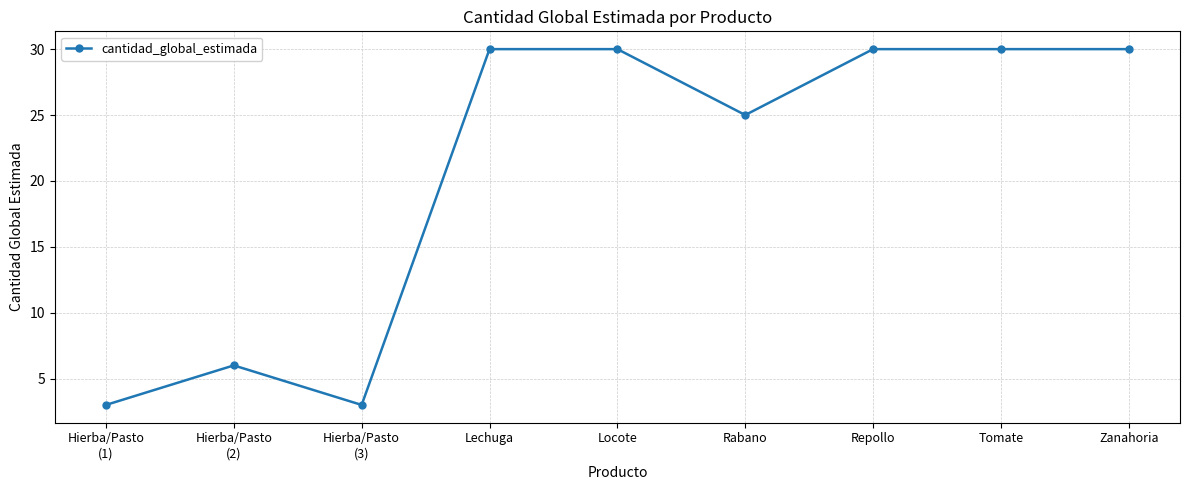

What is the sum of all values?

187